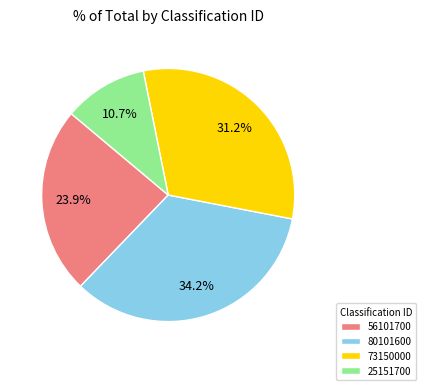

What is the largest slice in the pie chart?

80101600